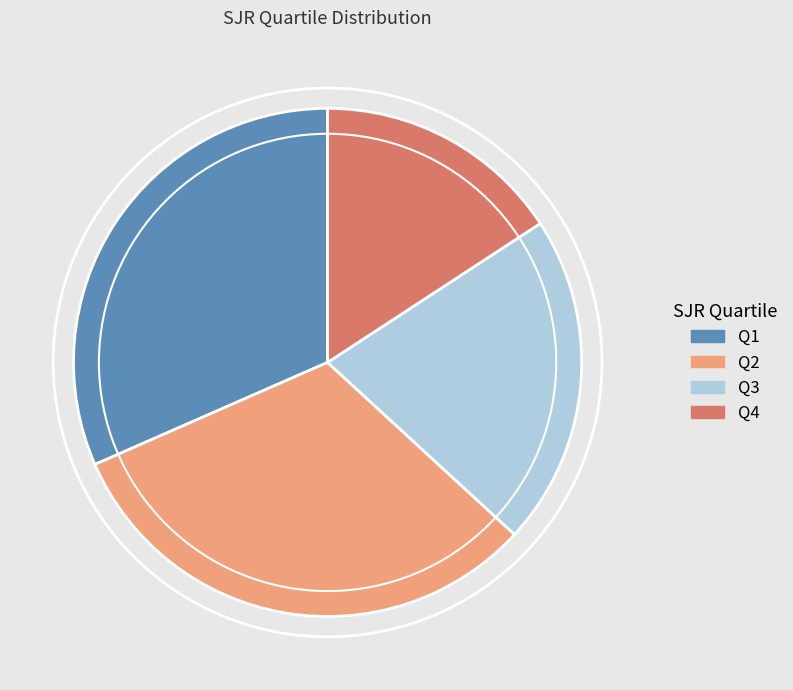

How many slices are in this pie chart?

4